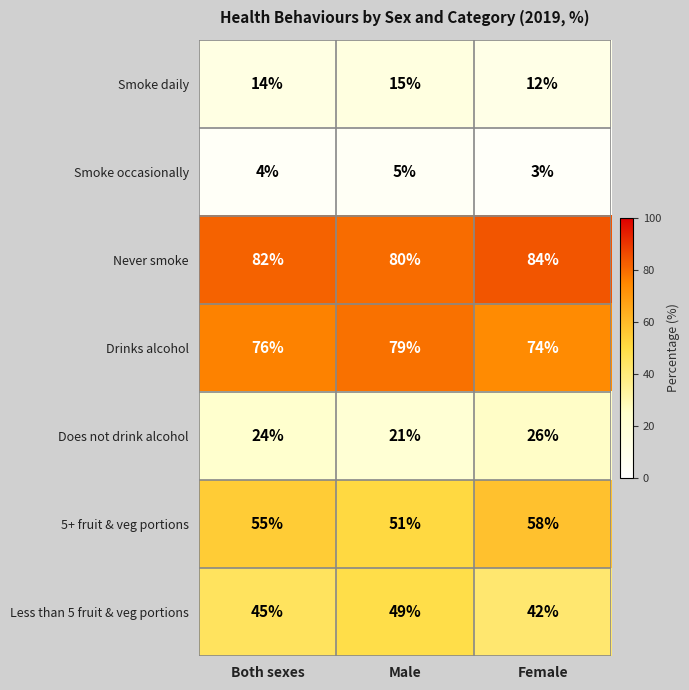

What is the total value across all series at Both sexes?

300